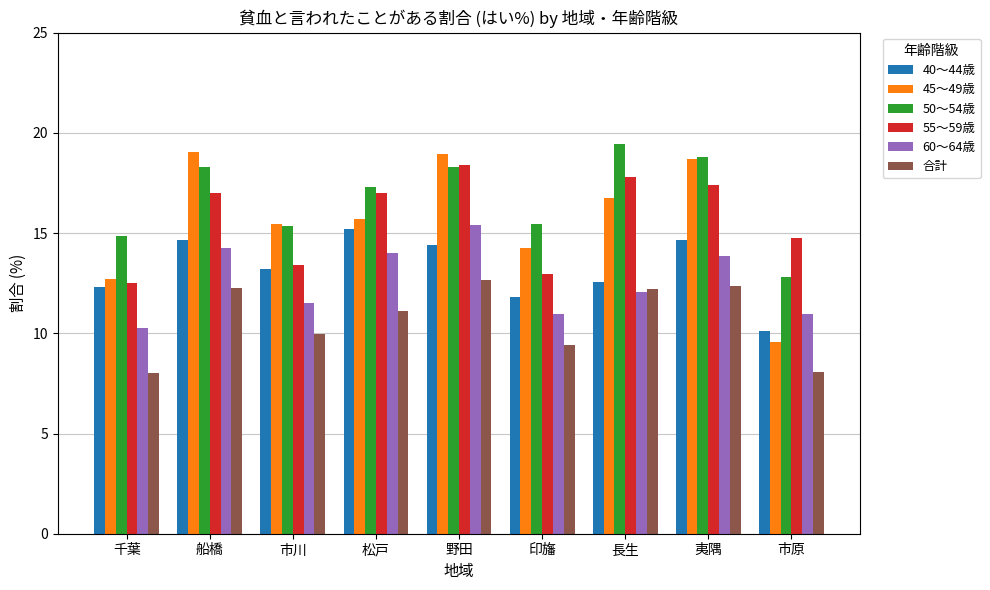

What is the difference between the highest and lowest values at 印旛?

6.0